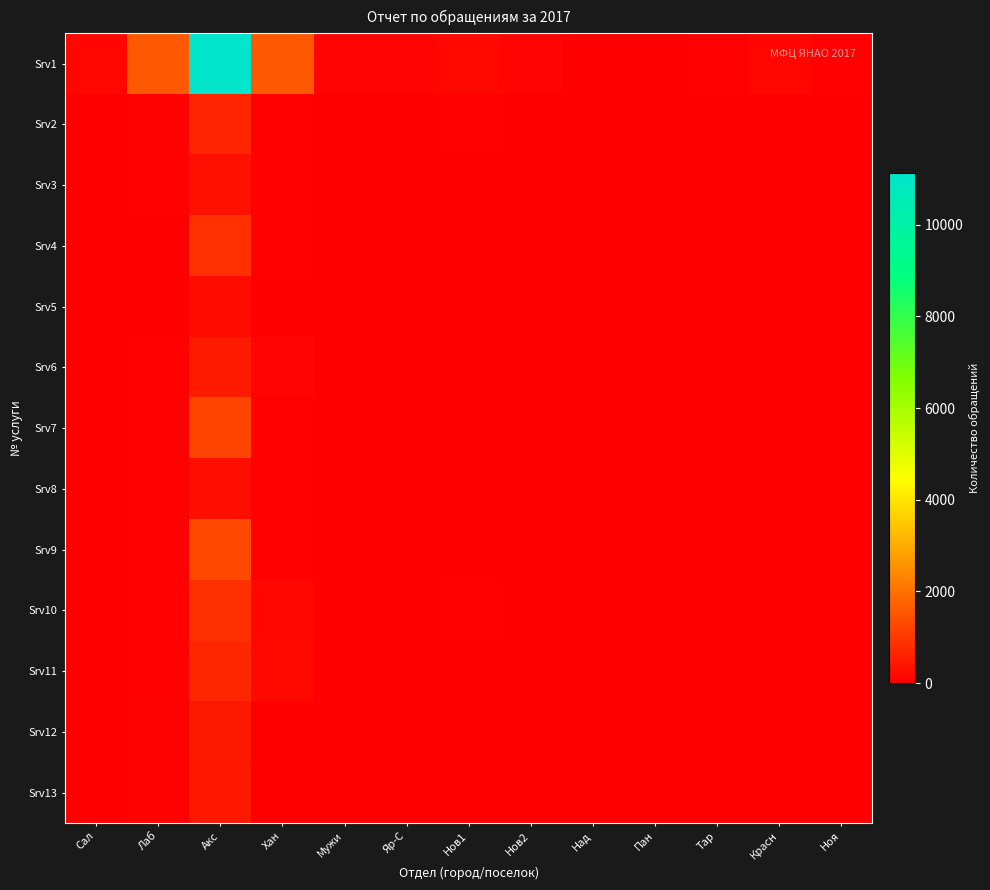

Reading right to left, transcribe all the data shown in this chart.

Srv1: Ноя=28	Красн=136	Тар=26	Пан=14	Над=21	Нов2=105	Нов1=156	Яр-С=90	Мужи=100	Хан=1578	Акс=11120	Лаб=1565	Сал=150
Srv2: Ноя=1	Красн=2	Тар=1	Пан=0	Над=0	Нов2=3	Нов1=34	Яр-С=4	Мужи=15	Хан=48	Акс=660	Лаб=66	Сал=7
Srv3: Ноя=1	Красн=14	Тар=8	Пан=3	Над=1	Нов2=0	Нов1=7	Яр-С=5	Мужи=16	Хан=39	Акс=286	Лаб=24	Сал=3
Srv4: Ноя=0	Красн=0	Тар=0	Пан=0	Над=0	Нов2=0	Нов1=2	Яр-С=0	Мужи=0	Хан=39	Акс=883	Лаб=11	Сал=0
Srv5: Ноя=2	Красн=7	Тар=0	Пан=0	Над=0	Нов2=0	Нов1=0	Яр-С=0	Мужи=3	Хан=18	Акс=201	Лаб=6	Сал=3
Srv6: Ноя=0	Красн=7	Тар=0	Пан=1	Над=1	Нов2=2	Нов1=4	Яр-С=5	Мужи=0	Хан=95	Акс=480	Лаб=59	Сал=12
Srv7: Ноя=2	Красн=5	Тар=0	Пан=0	Над=3	Нов2=0	Нов1=4	Яр-С=0	Мужи=1	Хан=50	Акс=1173	Лаб=64	Сал=1
Srv8: Ноя=0	Красн=3	Тар=0	Пан=2	Над=1	Нов2=5	Нов1=10	Яр-С=1	Мужи=3	Хан=25	Акс=269	Лаб=24	Сал=2
Srv9: Ноя=1	Красн=2	Тар=1	Пан=0	Над=1	Нов2=1	Нов1=4	Яр-С=4	Мужи=9	Хан=52	Акс=1266	Лаб=55	Сал=0
Srv10: Ноя=0	Красн=5	Тар=0	Пан=0	Над=1	Нов2=3	Нов1=65	Яр-С=2	Мужи=14	Хан=133	Акс=850	Лаб=51	Сал=5
Srv11: Ноя=3	Красн=18	Тар=0	Пан=0	Над=1	Нов2=16	Нов1=0	Яр-С=4	Мужи=0	Хан=157	Акс=697	Лаб=43	Сал=9
Srv12: Ноя=0	Красн=5	Тар=1	Пан=2	Над=2	Нов2=2	Нов1=1	Яр-С=1	Мужи=1	Хан=20	Акс=440	Лаб=73	Сал=2
Srv13: Ноя=3	Красн=3	Тар=1	Пан=0	Над=1	Нов2=1	Нов1=0	Яр-С=4	Мужи=0	Хан=12	Акс=423	Лаб=73	Сал=0